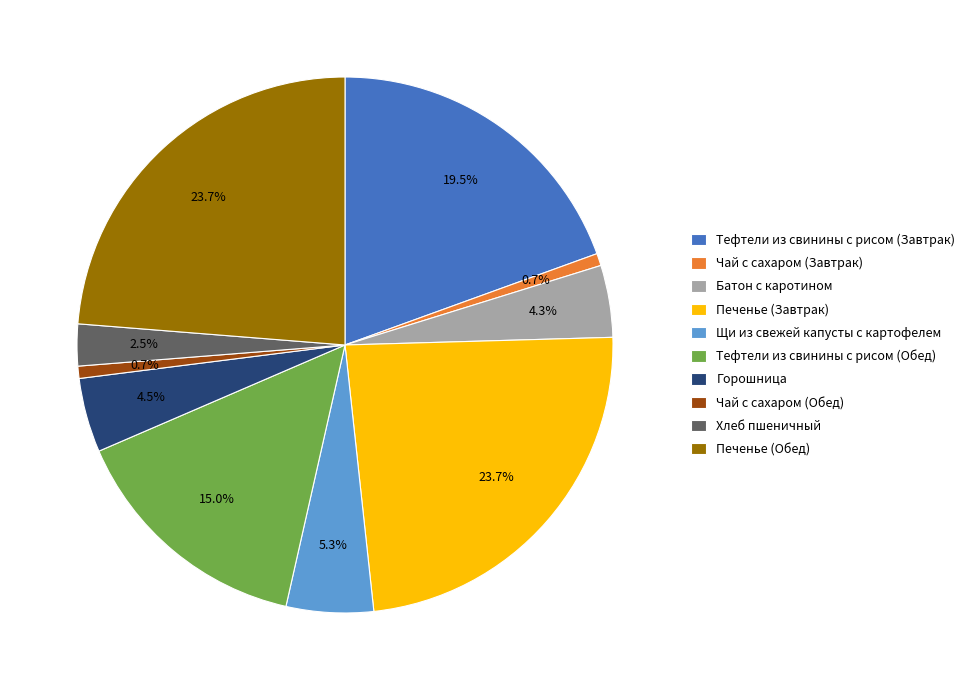

Count the number of slices in the pie.

10